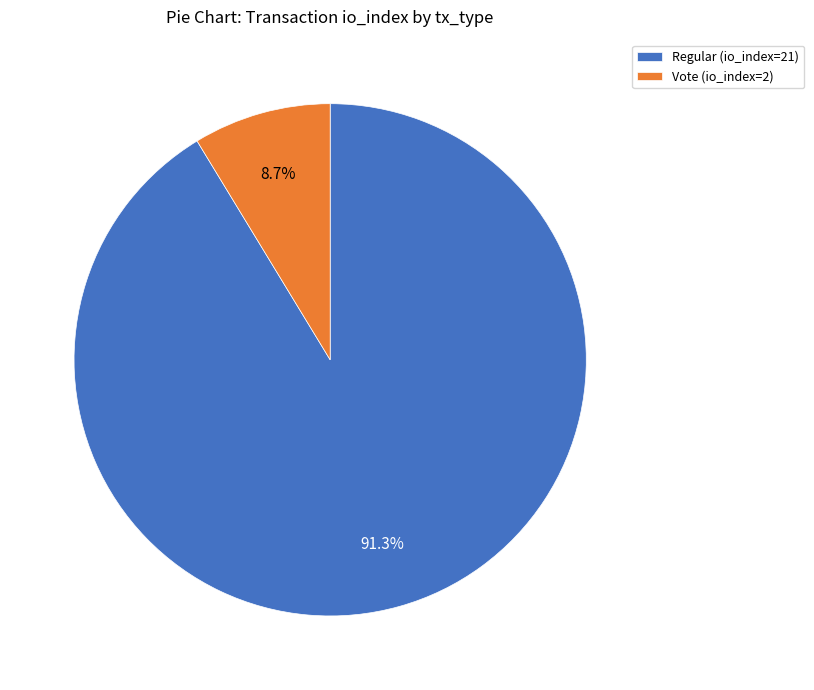

Approximately how many times larger is the value at Regular (io_index=21) compared to Vote (io_index=2)?

10.5